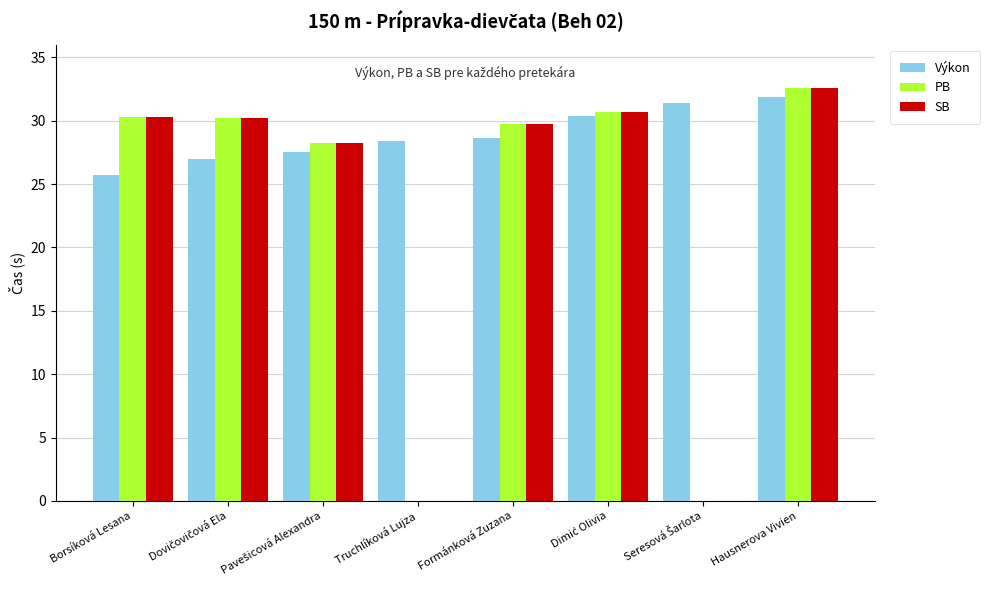

Which series has the largest total across all categories?

Výkon